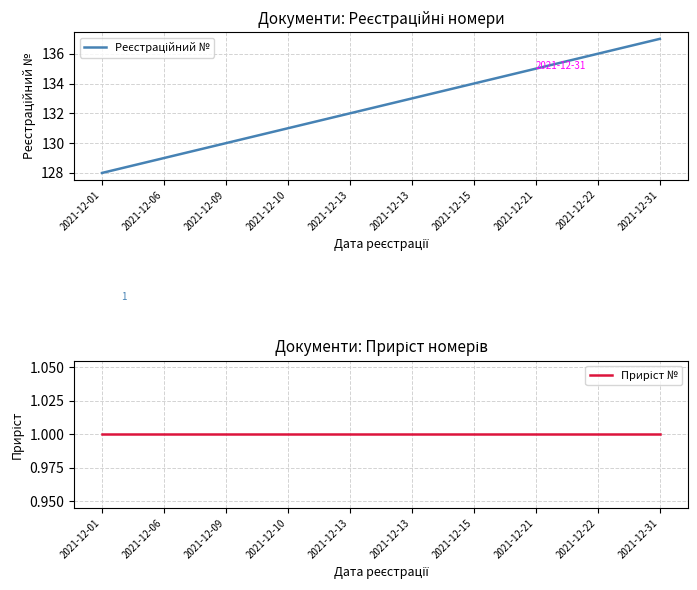

List the series in order of their peak value, lowest first.

Приріст №, Реєстраційний №